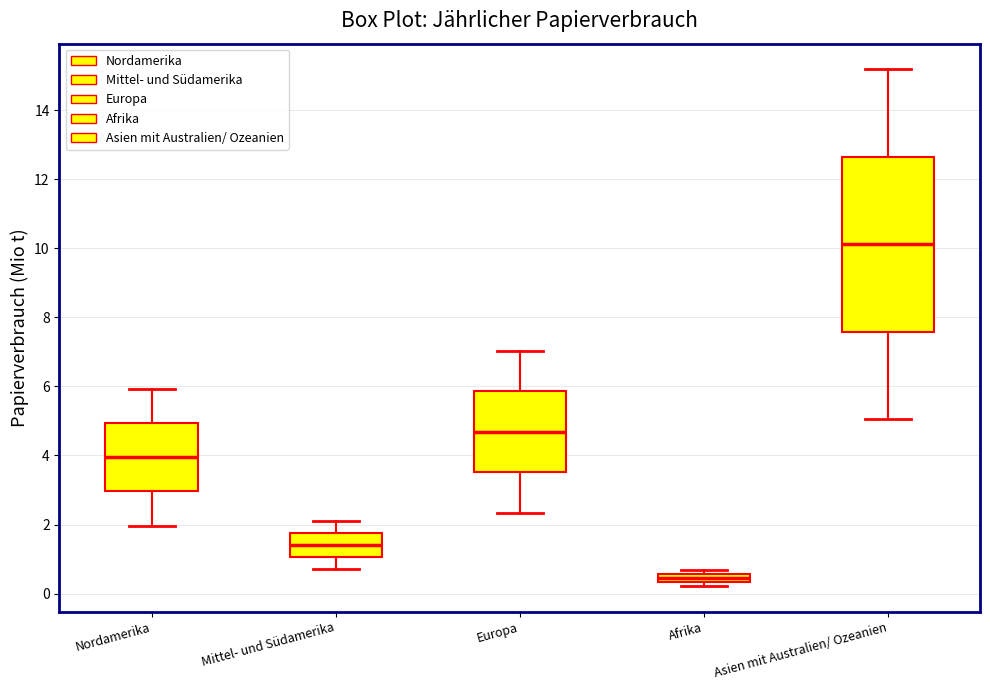

Where does the upper whisker of the box for Europa end on the y-axis? The values are not printed on the chart, so give them approximately, as read against the axis.

7.0